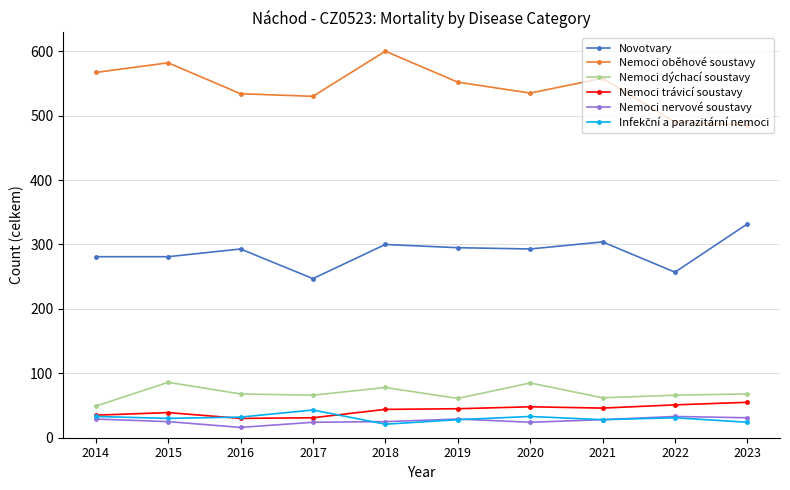

Is it true that Novotvary equals 433 at 2017?

False